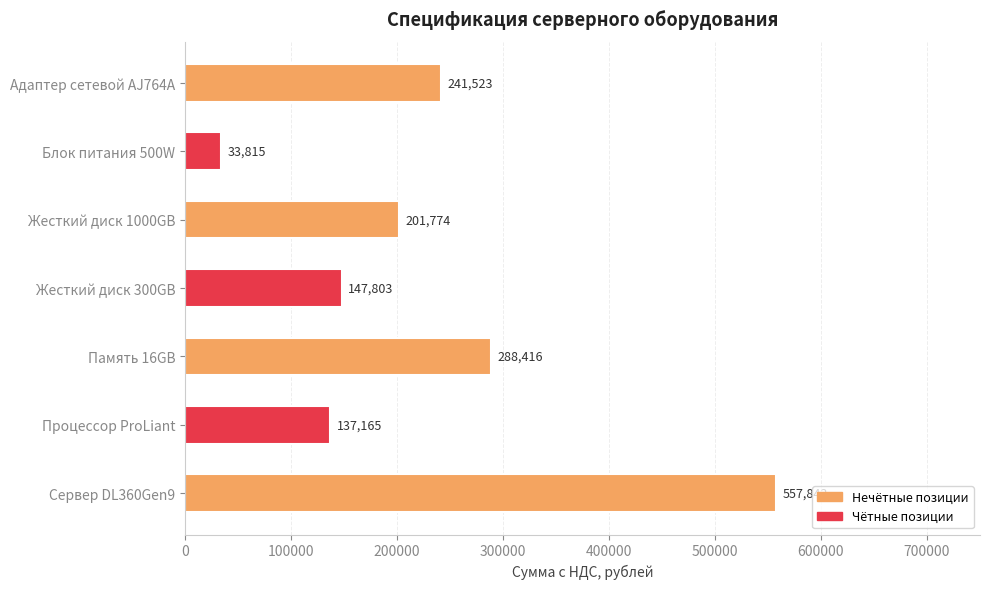

What is the average value?

229762.9